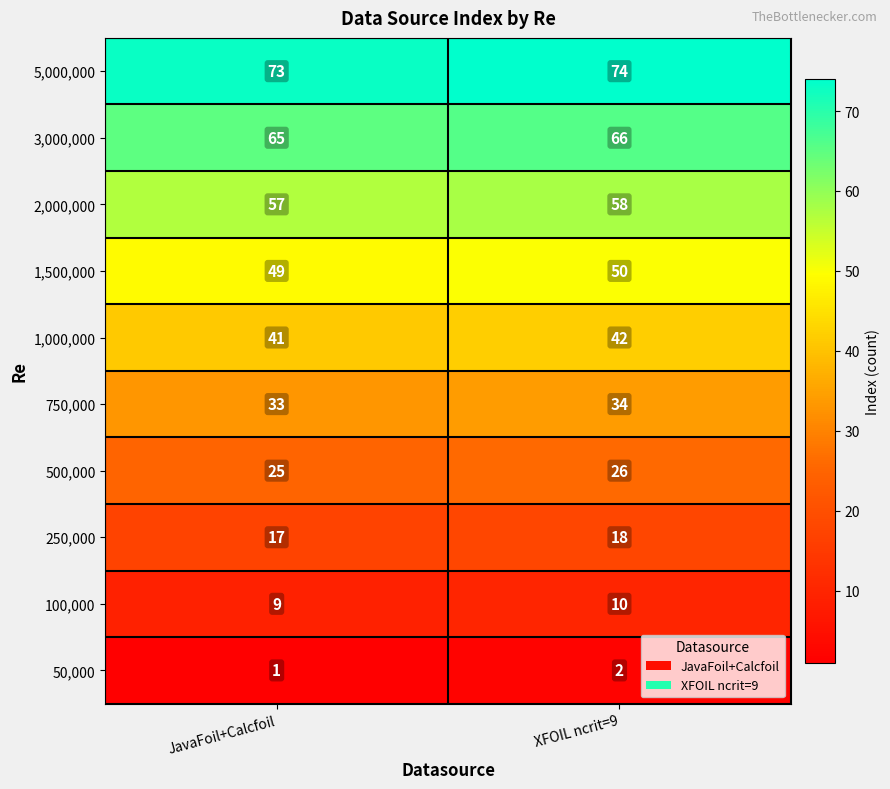

Reading left to right, list all the values displayed in this chart.

5,000,000: 73	74
3,000,000: 65	66
2,000,000: 57	58
1,500,000: 49	50
1,000,000: 41	42
750,000: 33	34
500,000: 25	26
250,000: 17	18
100,000: 9	10
50,000: 1	2